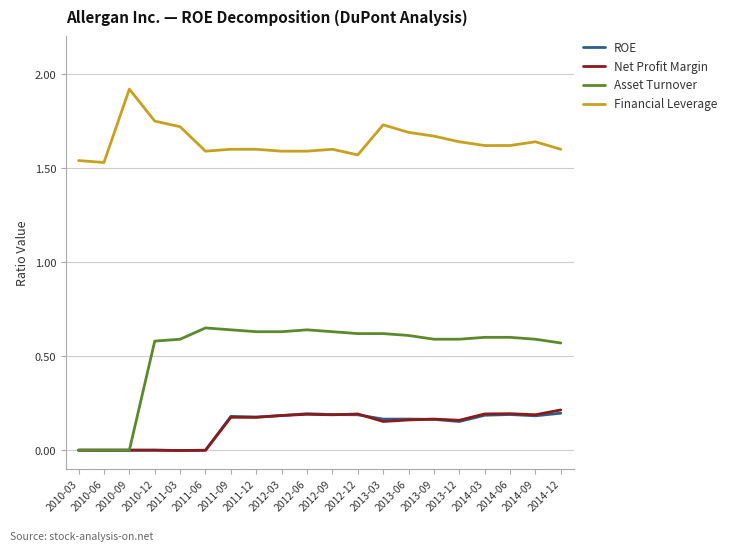

Between 2010-03 and 2014-12, which series saw the biggest shift?

Asset Turnover